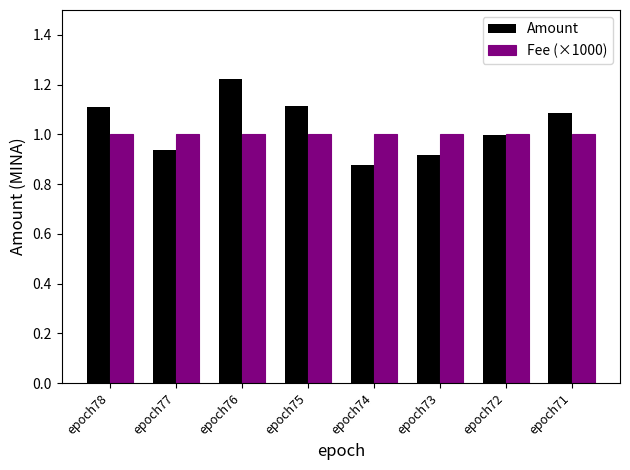

What are all the series names shown in the legend?

Amount, Fee (×1000)